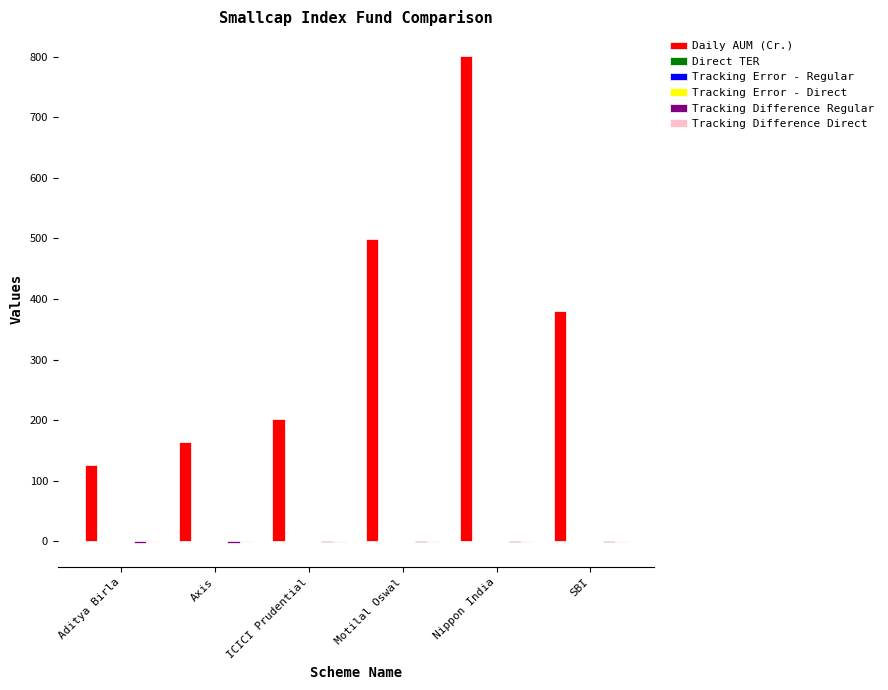

Which series has the largest total across all categories?

Daily AUM (Cr.)